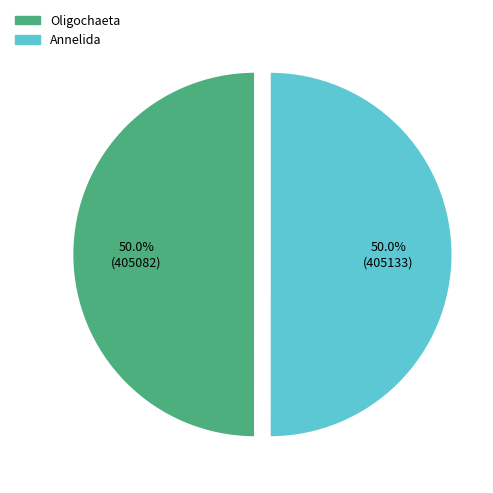

What is the total percentage of Oligochaeta and Annelida?

100.0%